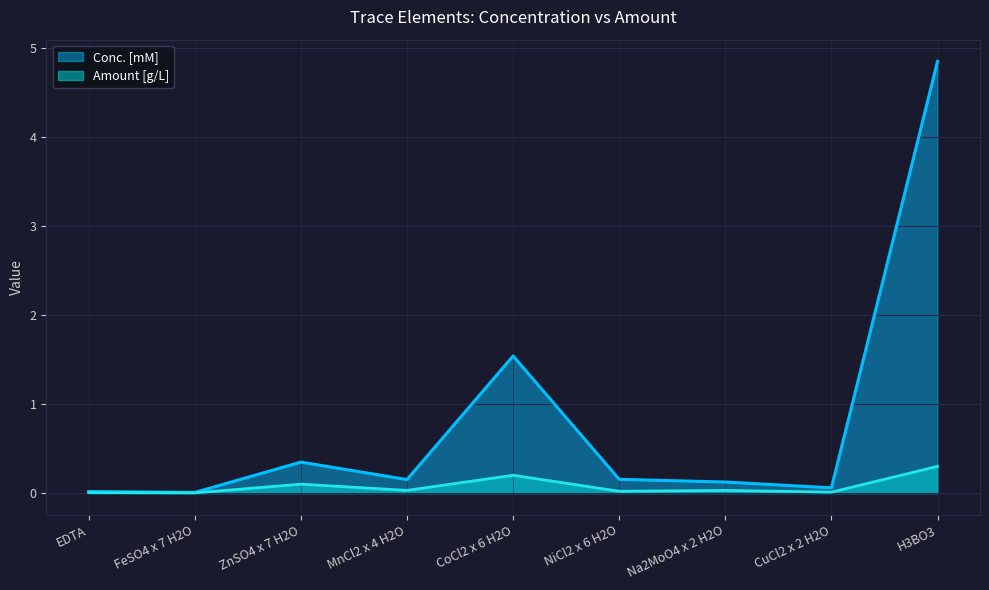

Which label corresponds to the largest value in the chart?

H3BO3